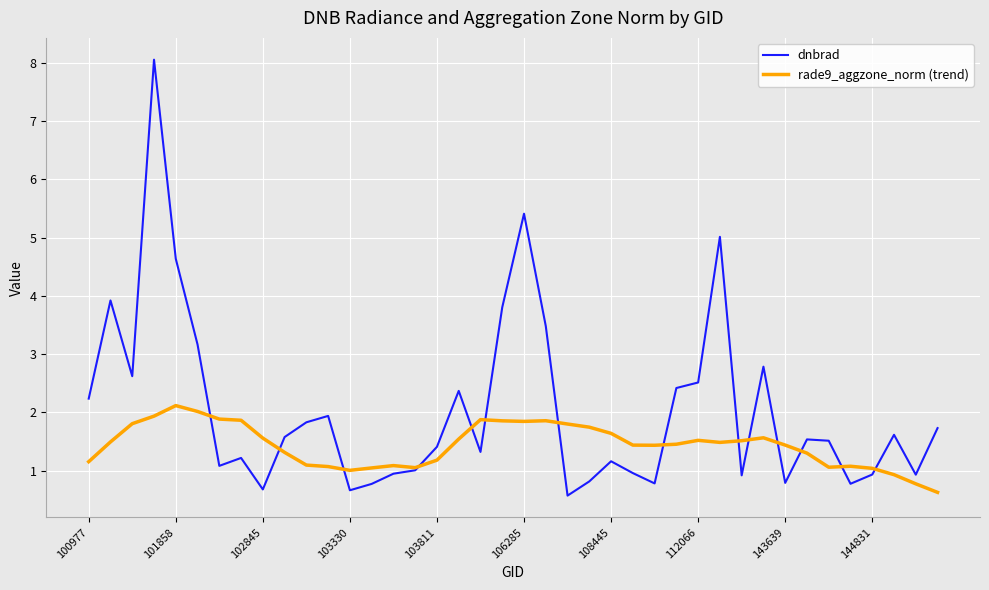

Which series has the largest total across all categories?

dnbrad